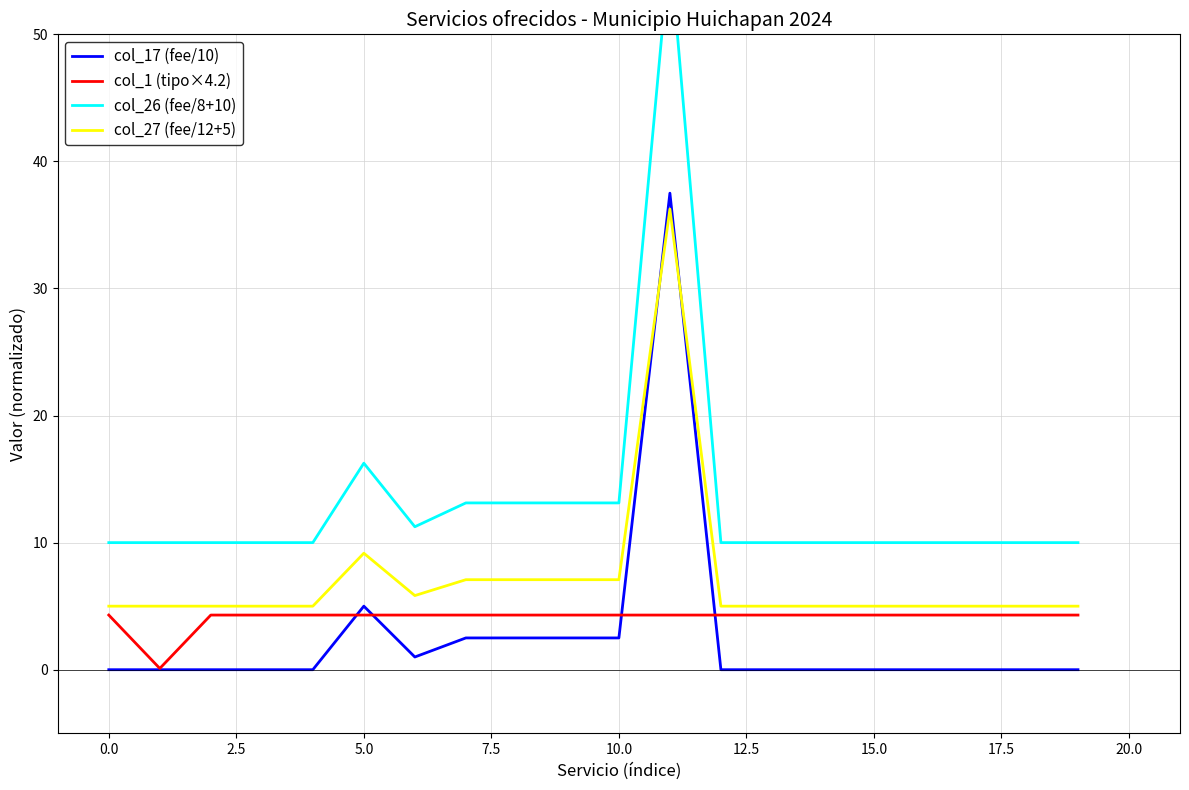

After their last crossing, which series has the higher values: col_27 (fee/12+5) or col_17 (fee/10)?

col_27 (fee/12+5)